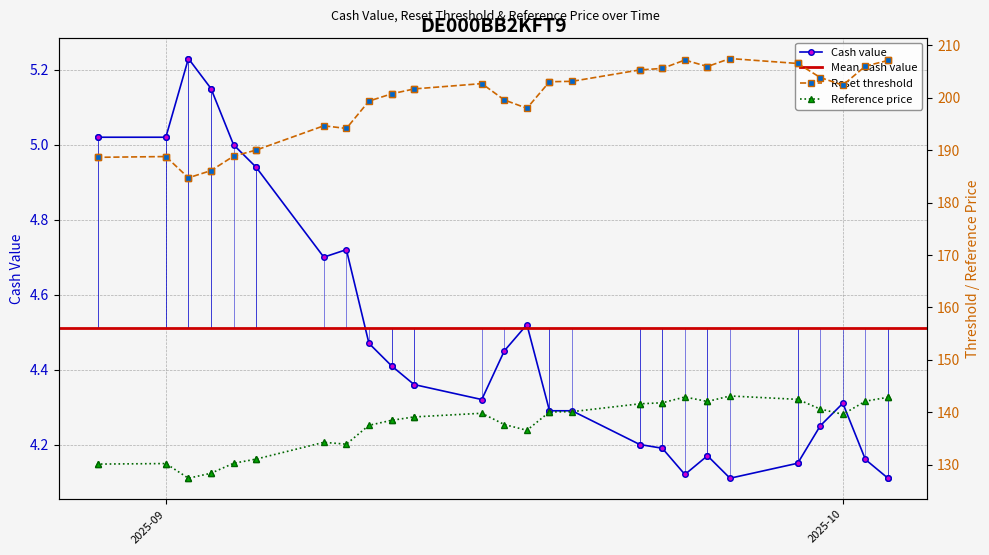

Which label corresponds to the smallest value in the chart?

2025-09